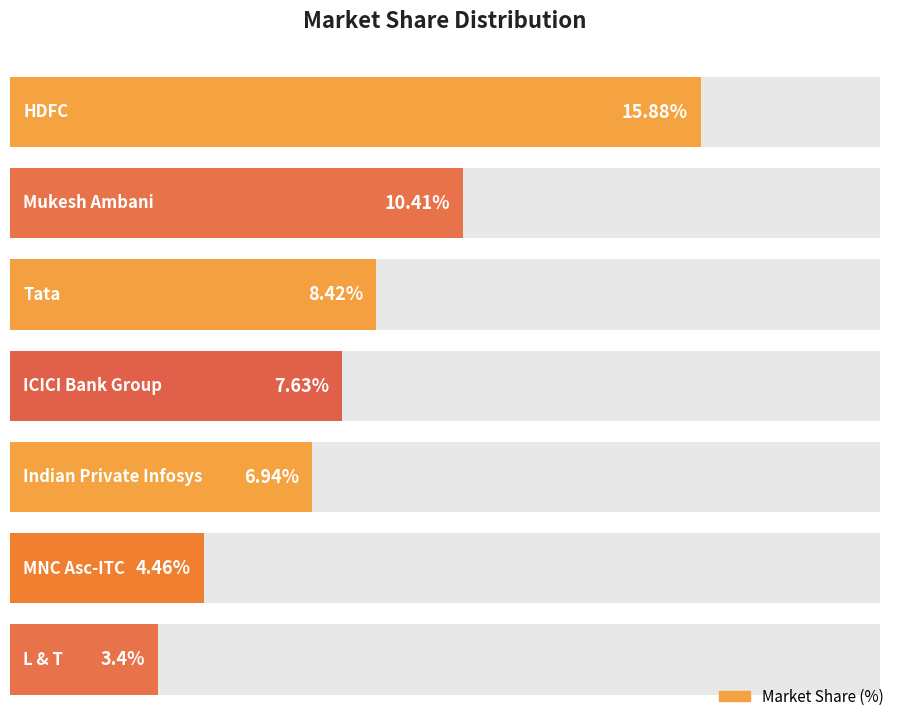

Are the bars horizontal?

Yes